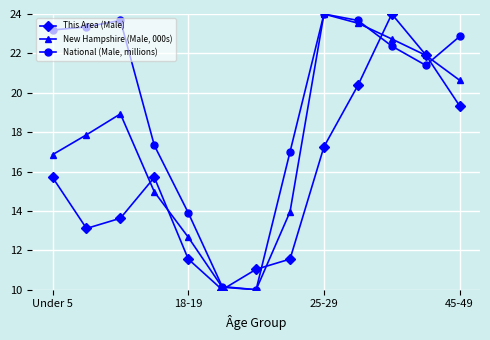

In This Area (Male), how many points are higher than both neighbors (excluding endpoints)?

2